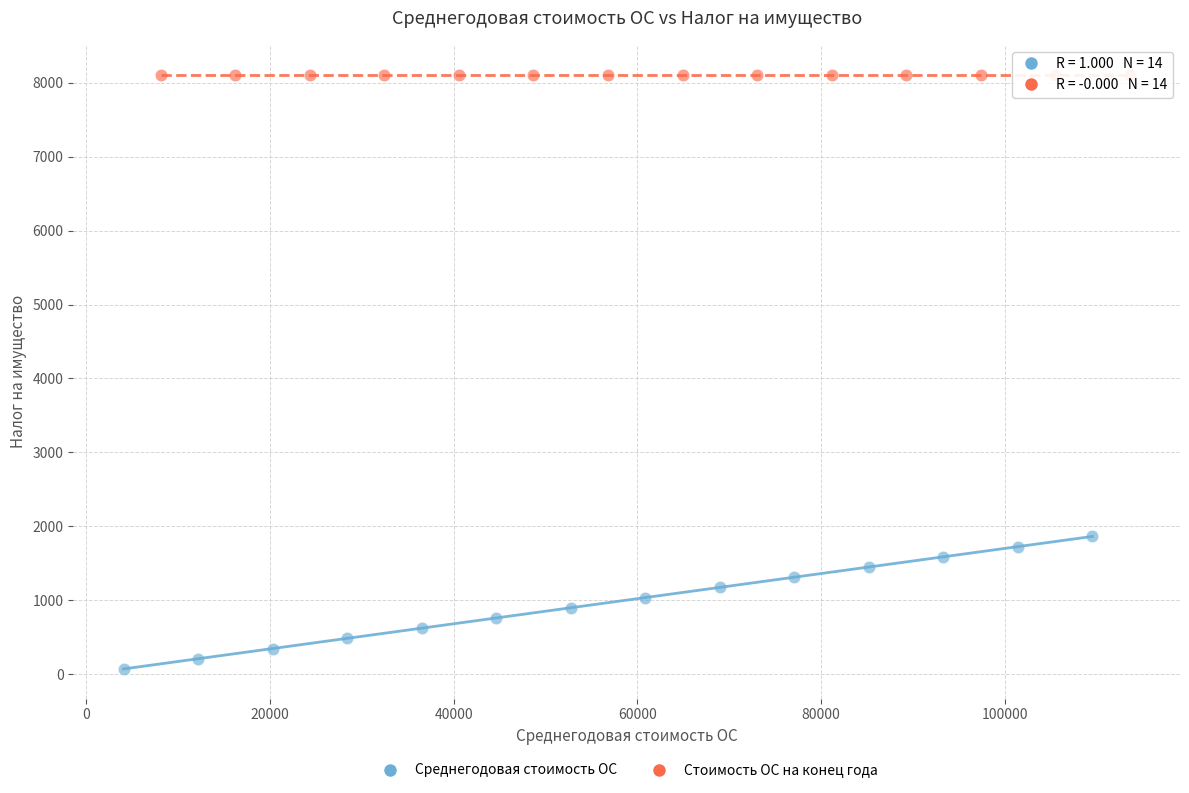

Which series contains the lowest Y value?

Среднегодовая стоимость ОС